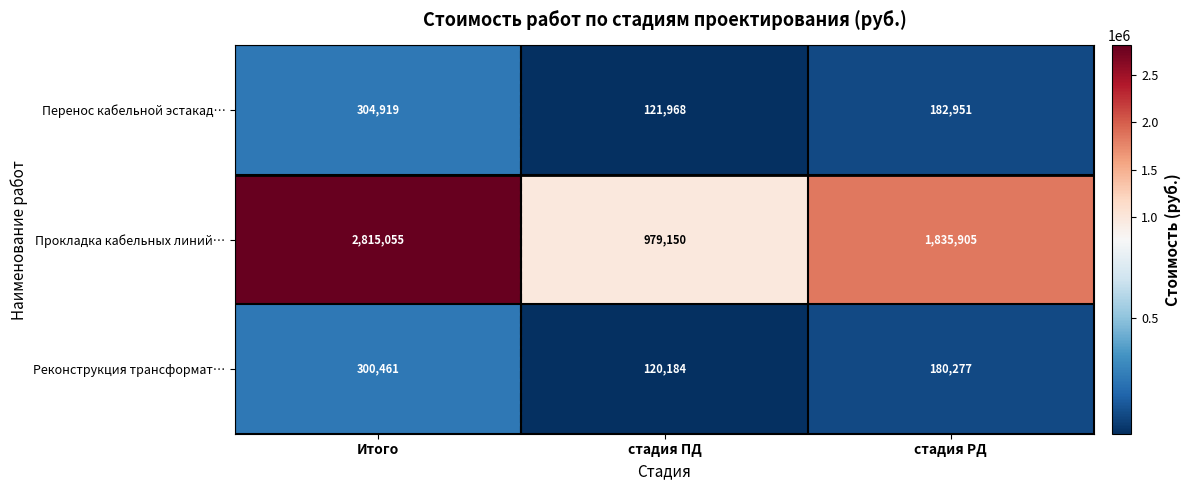

Is it true that Перенос кабельной эстакад… equals 189465 at стадия ПД?

False